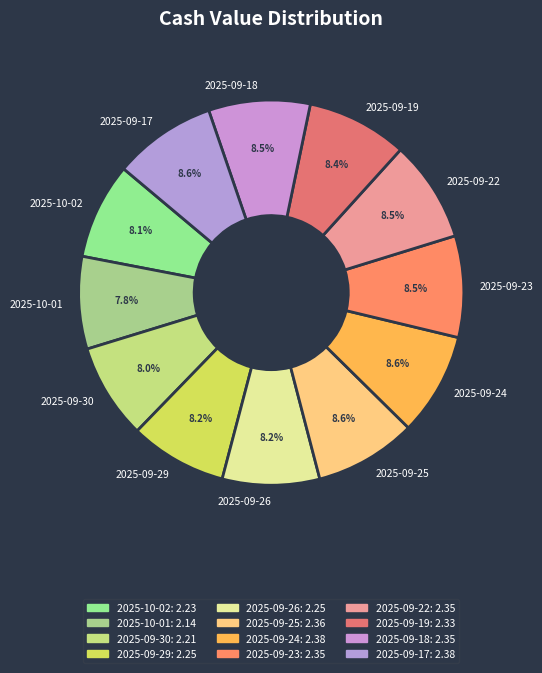

The 2025-09-26 slice represents 21% of the pie. True or false?

False